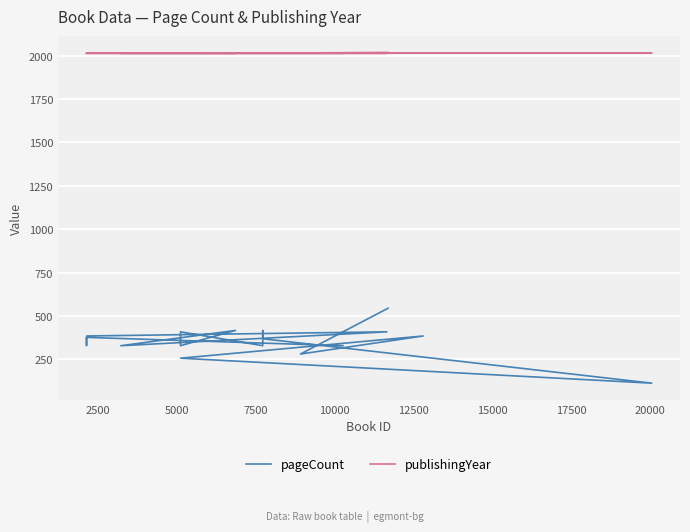

True or false: publishingYear and pageCount cross at least once.

False